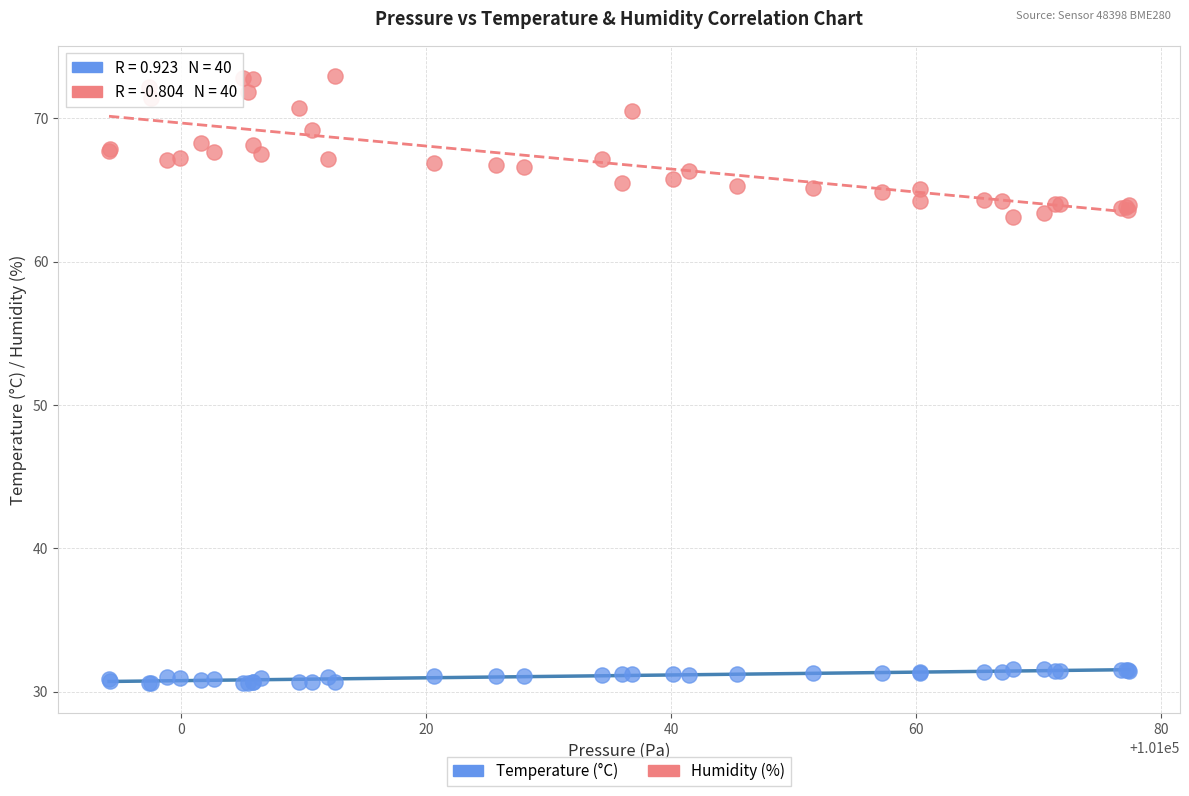

Which series has the widest spread of Y values?

Humidity (%)